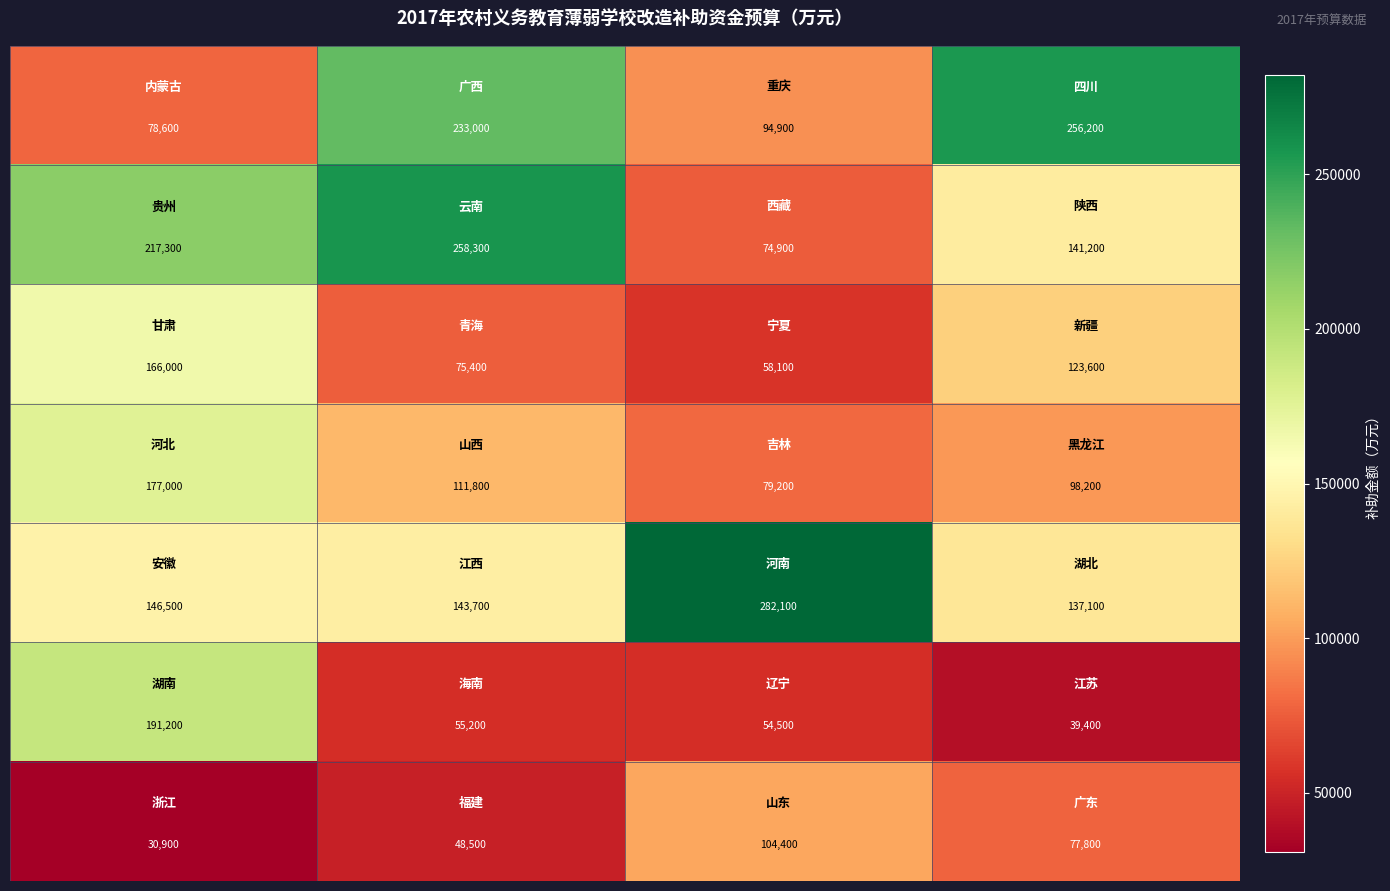

Count the number of data series in this chart.

7